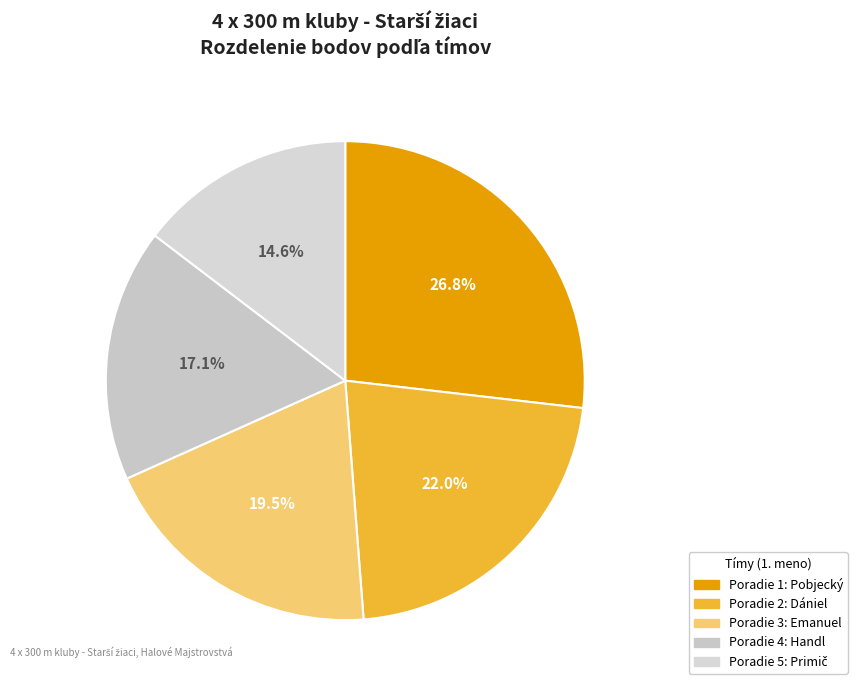

How many slices are in this pie chart?

5